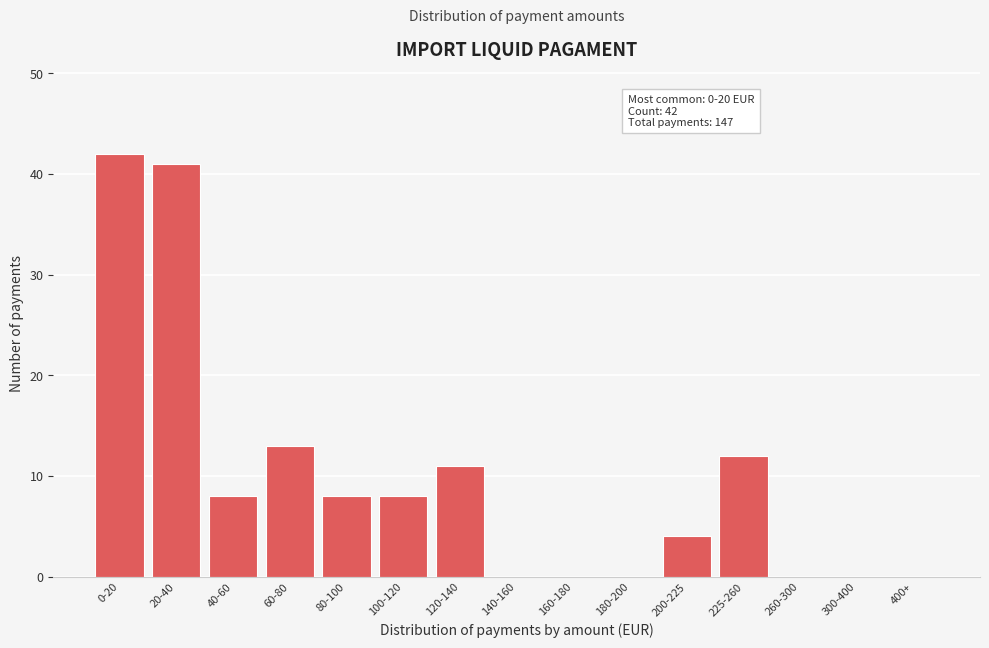

Reading left to right, list all the values displayed in this chart.

0-20=42	20-40=41	40-60=8	60-80=13	80-100=8	100-120=8	120-140=11	140-160=0	160-180=0	180-200=0	200-225=4	225-260=12	260-300=0	300-400=0	400+=0